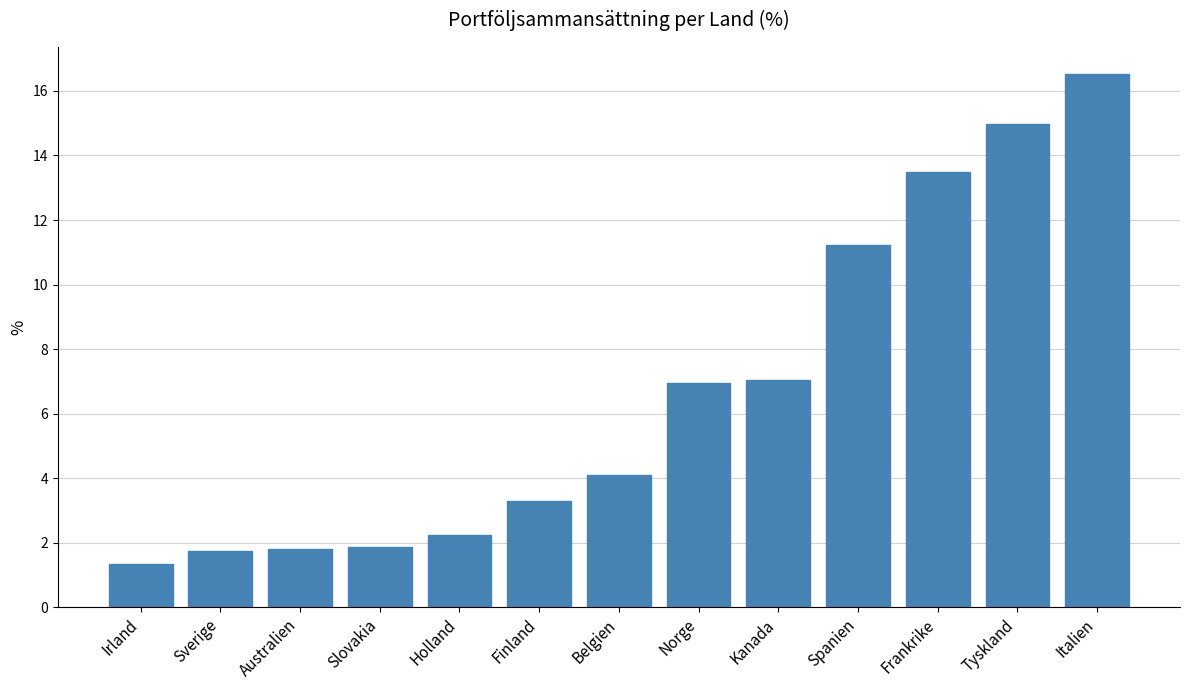

What is the label of the 7th bar from the right?

Belgien